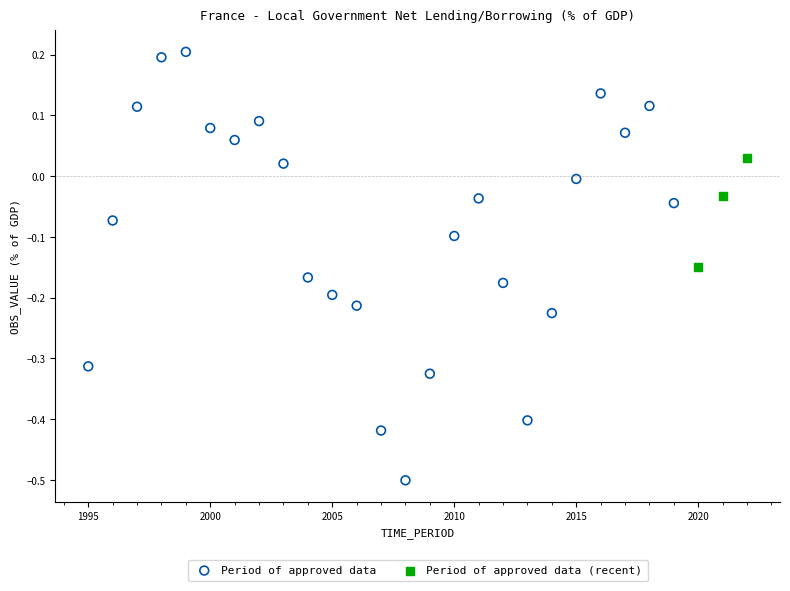

Which series has the widest spread of Y values?

Period of approved data